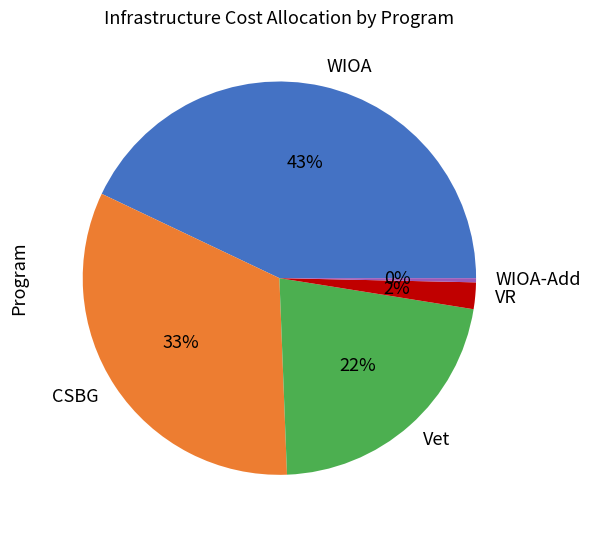

Rank the categories by value from lowest to highest.

WIOA-Add, VR, Vet, CSBG, WIOA